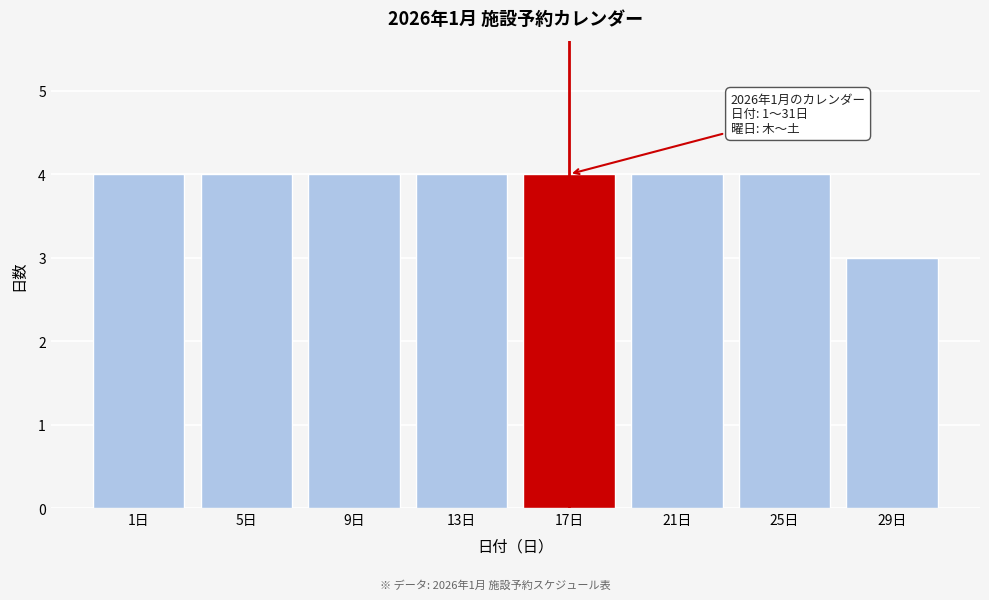

Reading left to right, list all the values displayed in this chart.

4	4	4	4	4	4	4	3